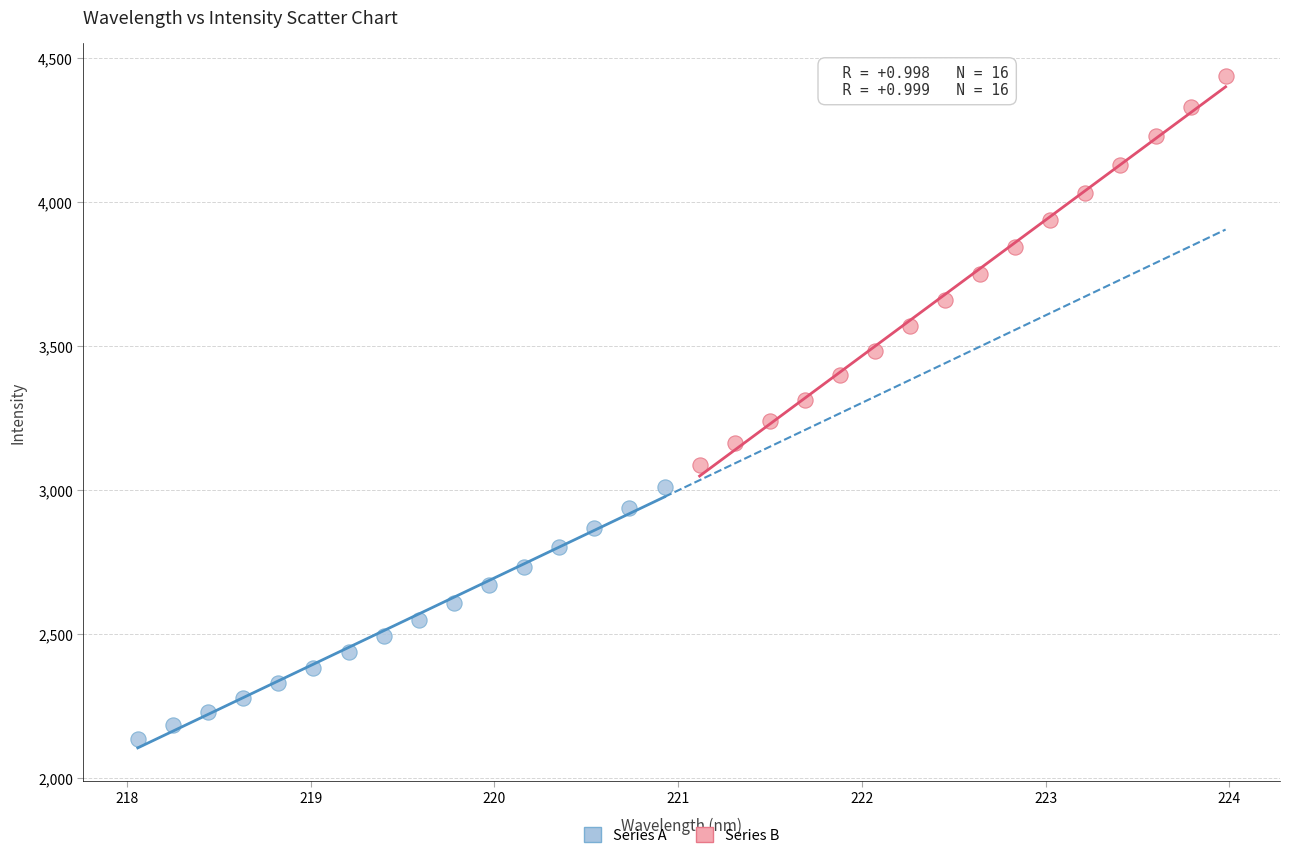

Which series contains the lowest Y value?

Series A